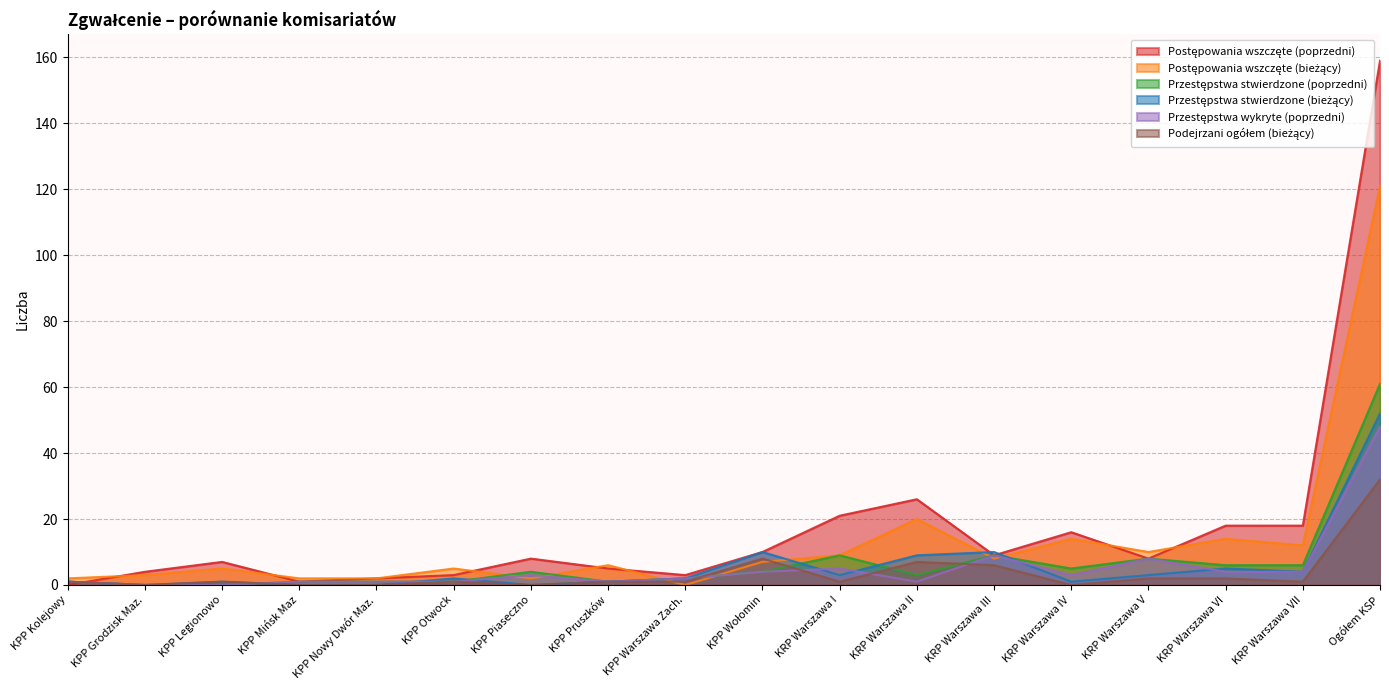

Reading left to right, extract all data points from this chart.

Postępowania wszczęte (poprzedni): KPP Kolejowy=0	KPP Grodzisk Maz.=4	KPP Legionowo=7	KPP Mińsk Maz=1	KPP Nowy Dwór Maz.=2	KPP Otwock=3	KPP Piaseczno=8	KPP Pruszków=5	KPP Warszawa Zach.=3	KPP Wołomin=10	KRP Warszawa I=21	KRP Warszawa II=26	KRP Warszawa III=9	KRP Warszawa IV=16	KRP Warszawa V=8	KRP Warszawa VI=18	KRP Warszawa VII=18	Ogółem KSP=159
Postępowania wszczęte (bieżący): KPP Kolejowy=2	KPP Grodzisk Maz.=3	KPP Legionowo=5	KPP Mińsk Maz=2	KPP Nowy Dwór Maz.=2	KPP Otwock=5	KPP Piaseczno=2	KPP Pruszków=6	KPP Warszawa Zach.=0	KPP Wołomin=7	KRP Warszawa I=9	KRP Warszawa II=20	KRP Warszawa III=8	KRP Warszawa IV=14	KRP Warszawa V=10	KRP Warszawa VI=14	KRP Warszawa VII=12	Ogółem KSP=121
Przestępstwa stwierdzone (poprzedni): KPP Kolejowy=1	KPP Grodzisk Maz.=0	KPP Legionowo=0	KPP Mińsk Maz=1	KPP Nowy Dwór Maz.=1	KPP Otwock=1	KPP Piaseczno=4	KPP Pruszków=1	KPP Warszawa Zach.=2	KPP Wołomin=4	KRP Warszawa I=9	KRP Warszawa II=3	KRP Warszawa III=9	KRP Warszawa IV=5	KRP Warszawa V=8	KRP Warszawa VI=6	KRP Warszawa VII=6	Ogółem KSP=61
Przestępstwa stwierdzone (bieżący): KPP Kolejowy=1	KPP Grodzisk Maz.=0	KPP Legionowo=1	KPP Mińsk Maz=0	KPP Nowy Dwór Maz.=0	KPP Otwock=2	KPP Piaseczno=0	KPP Pruszków=1	KPP Warszawa Zach.=2	KPP Wołomin=10	KRP Warszawa I=3	KRP Warszawa II=9	KRP Warszawa III=10	KRP Warszawa IV=1	KRP Warszawa V=3	KRP Warszawa VI=5	KRP Warszawa VII=4	Ogółem KSP=52
Przestępstwa wykryte (poprzedni): KPP Kolejowy=1	KPP Grodzisk Maz.=0	KPP Legionowo=0	KPP Mińsk Maz=1	KPP Nowy Dwór Maz.=1	KPP Otwock=1	KPP Piaseczno=3	KPP Pruszków=1	KPP Warszawa Zach.=2	KPP Wołomin=4	KRP Warszawa I=5	KRP Warszawa II=1	KRP Warszawa III=9	KRP Warszawa IV=3	KRP Warszawa V=8	KRP Warszawa VI=4	KRP Warszawa VII=4	Ogółem KSP=48
Podejrzani ogółem (bieżący): KPP Kolejowy=1	KPP Grodzisk Maz.=0	KPP Legionowo=1	KPP Mińsk Maz=0	KPP Nowy Dwór Maz.=0	KPP Otwock=1	KPP Piaseczno=0	KPP Pruszków=1	KPP Warszawa Zach.=1	KPP Wołomin=8	KRP Warszawa I=1	KRP Warszawa II=7	KRP Warszawa III=6	KRP Warszawa IV=0	KRP Warszawa V=2	KRP Warszawa VI=2	KRP Warszawa VII=1	Ogółem KSP=32